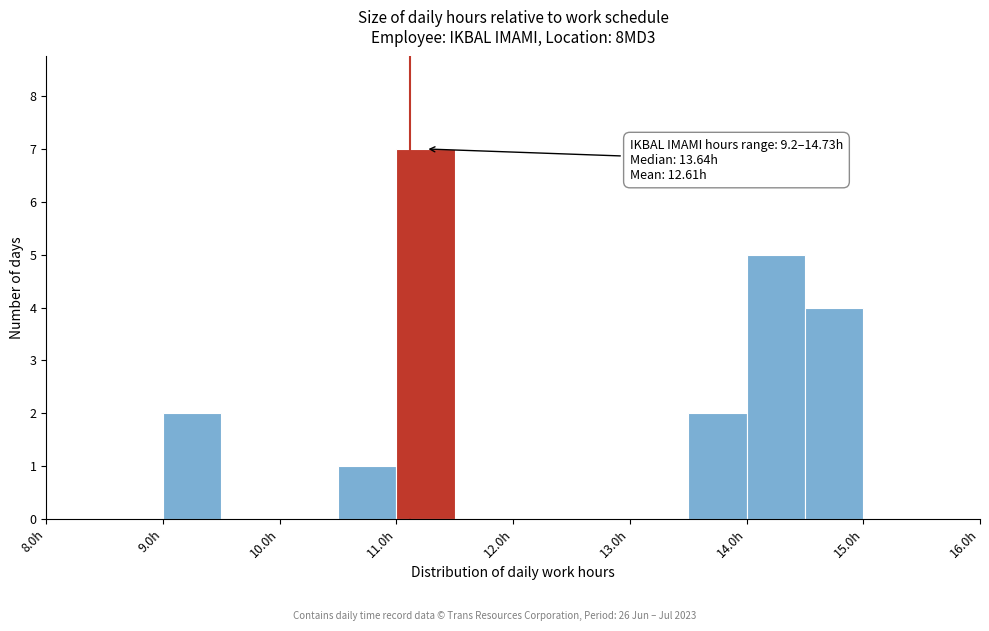

Which range on the x-axis has the tallest bar?

11.0 to 11.5